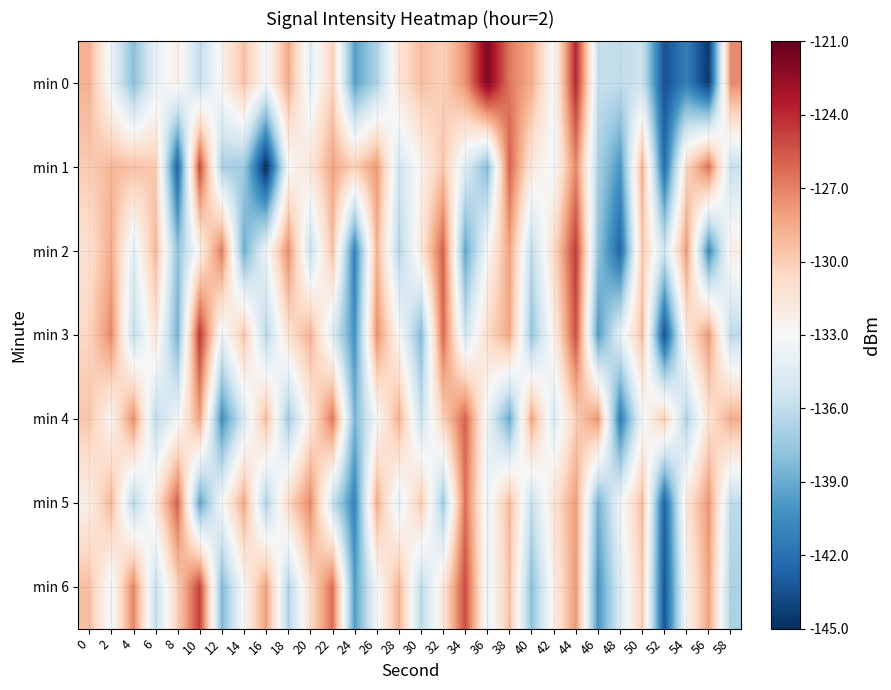

Which has a higher value, 4 or 58?

58